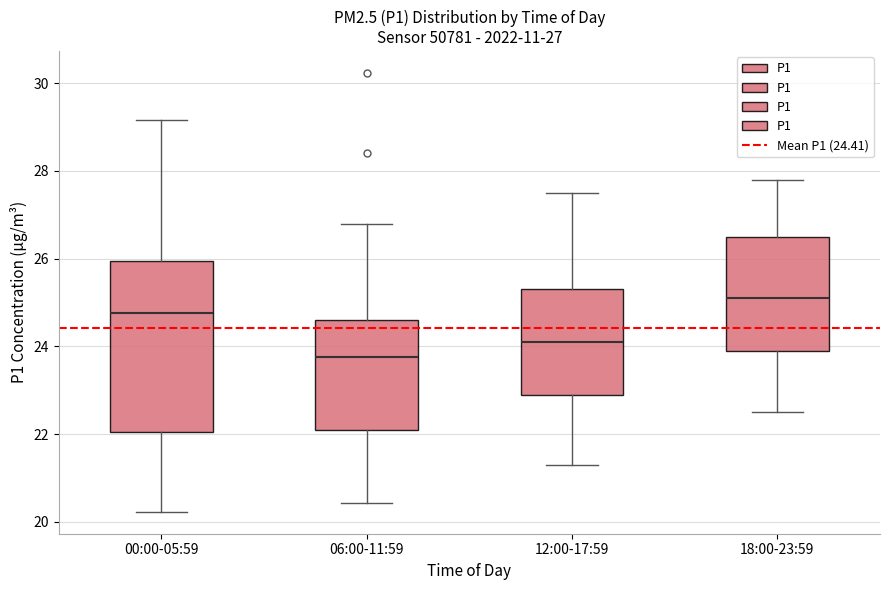

Which box is the tallest, from its lower edge to its upper edge?

00:00-05:59